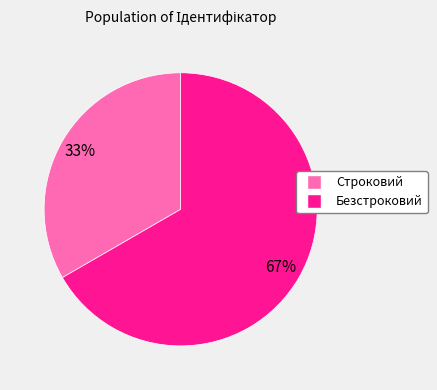

Is there a majority slice in this chart?

Yes